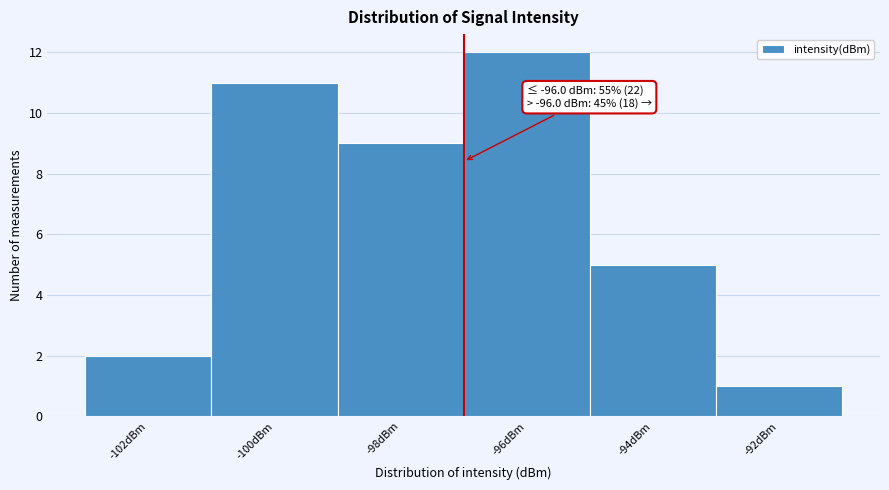

Reading right to left, what are all the values shown in this chart?

1	5	12	9	11	2